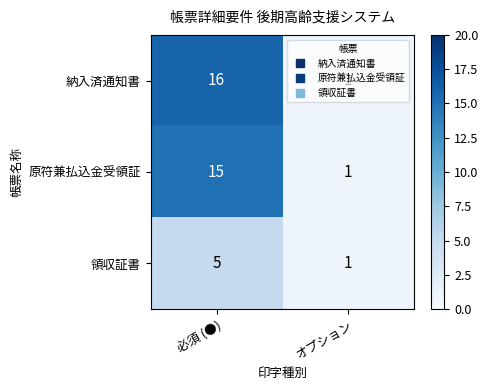

Which category has the highest value across all series?

必須 (●)